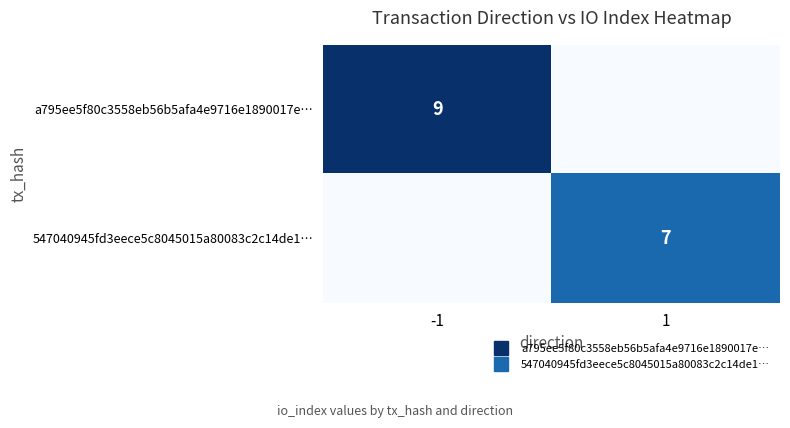

How many series are shown in this chart?

2